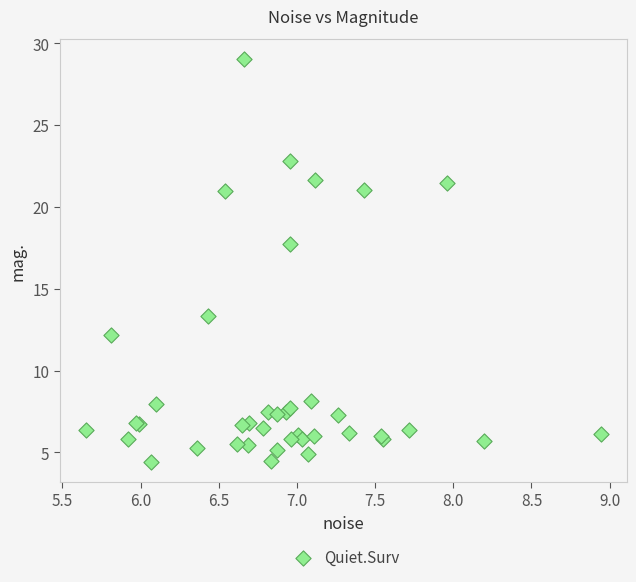

What Y value in the scatter plot is closest to 16?

17.7